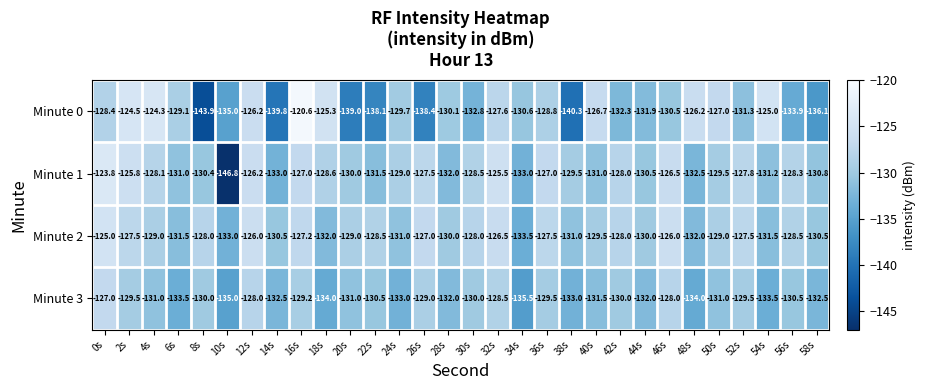

Which series has the widest spread of values?

Minute 0